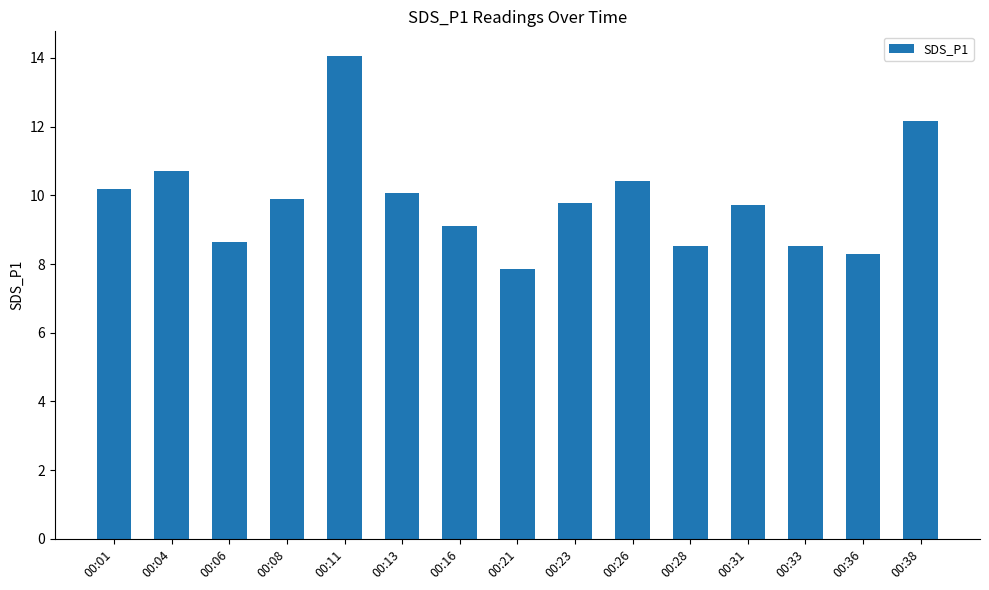

At which category does the chart reach its minimum across all series?

00:21